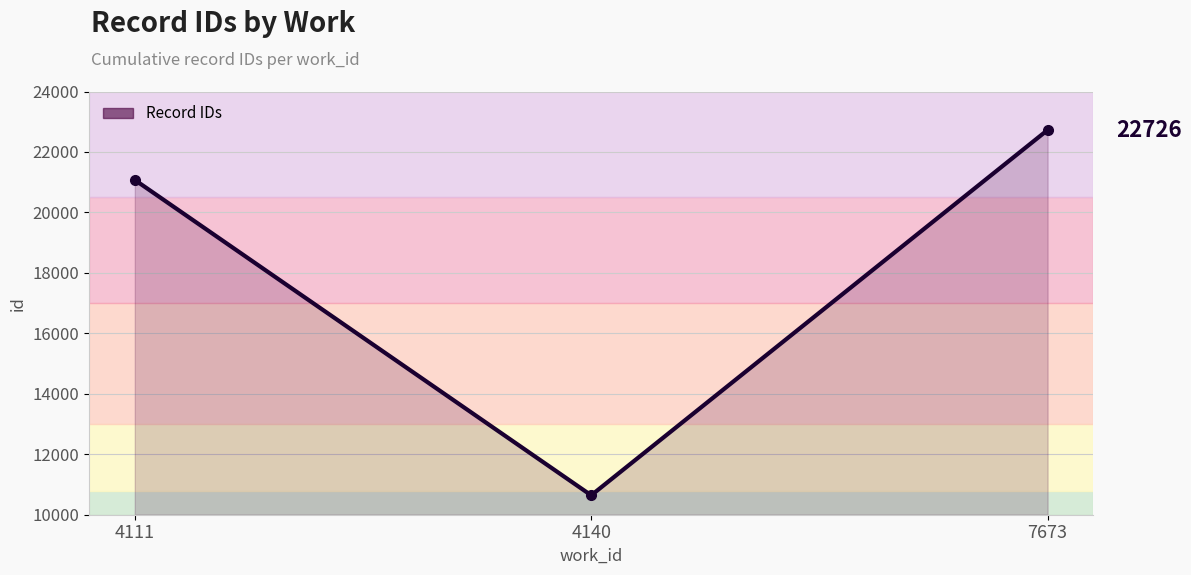

What is the average value?

18148